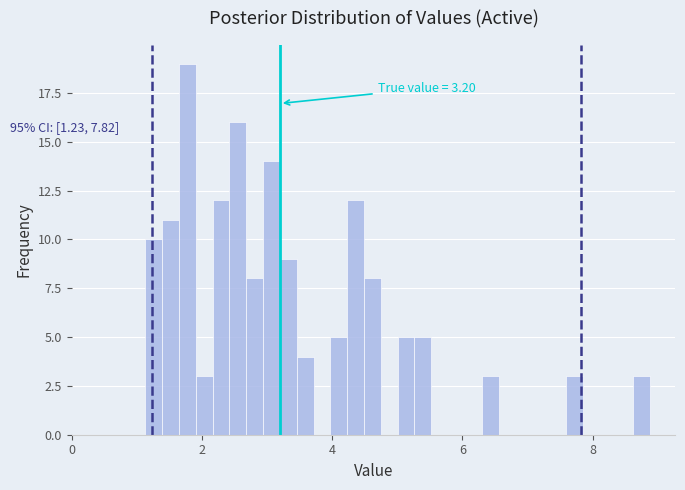

Read against the x-axis, roughly where is the centre of the tallest bar?

1.8